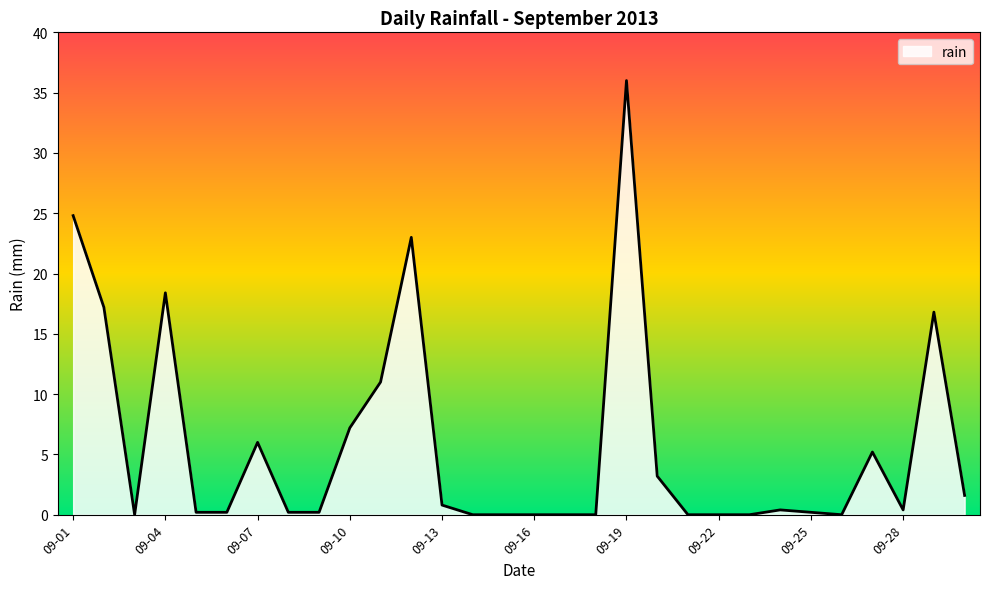

What is the greatest value displayed?

36.0